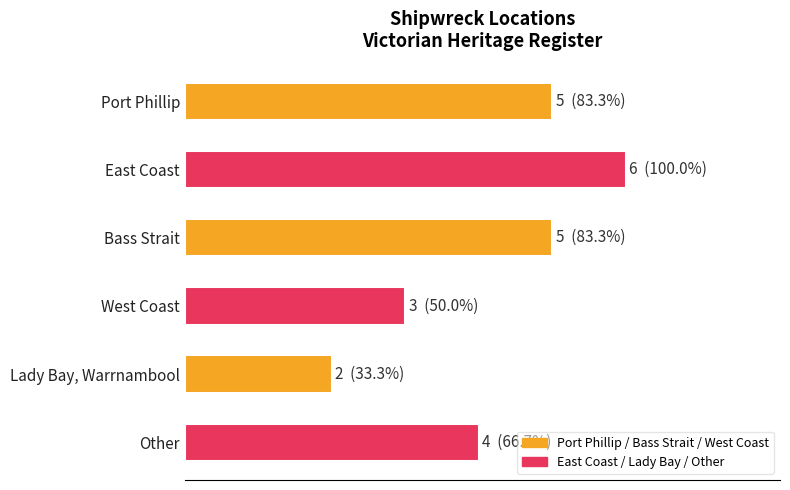

At which label is the value closest to 4?

Other